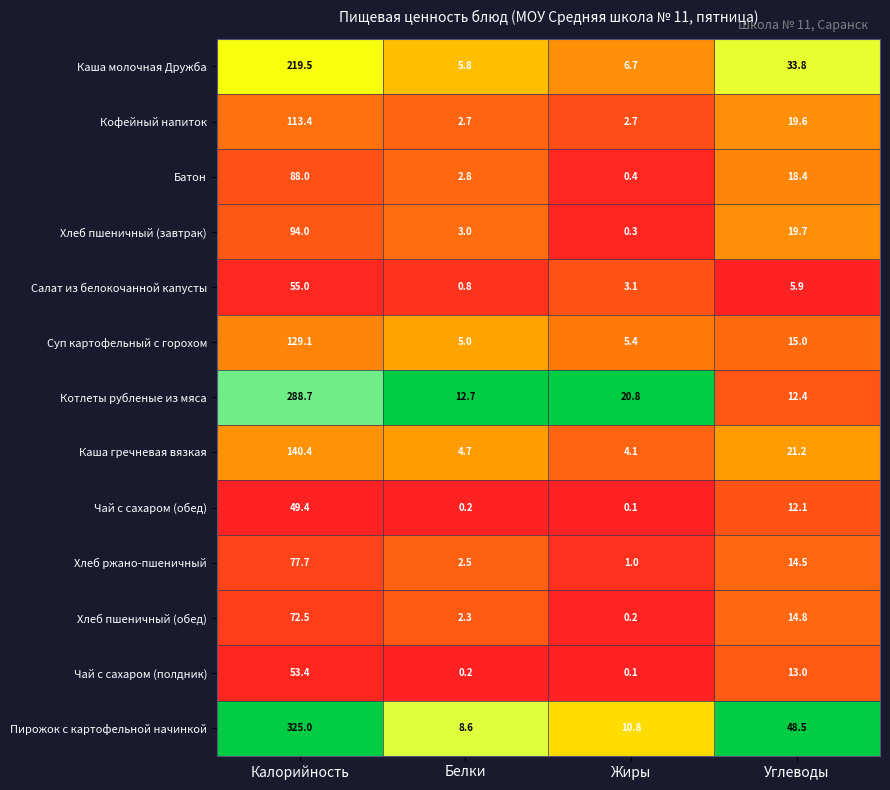

Where is Чай с сахаром (полдник) nearest to the value 26?

Углеводы